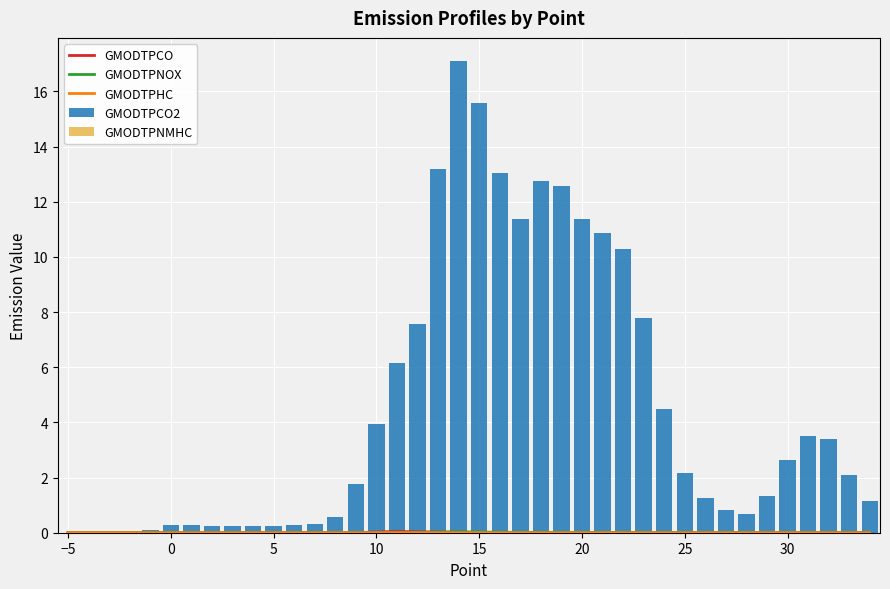

The value of GMODTPCO2 at 15 is 27.4. True or false?

False